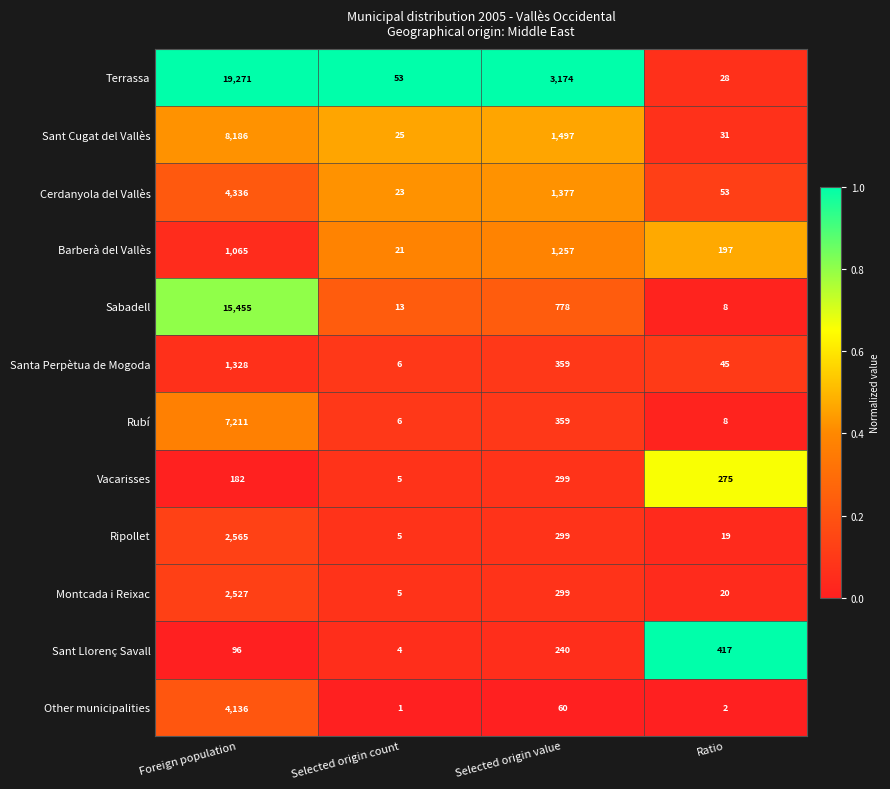

Which label corresponds to the largest value in the chart?

Foreign population